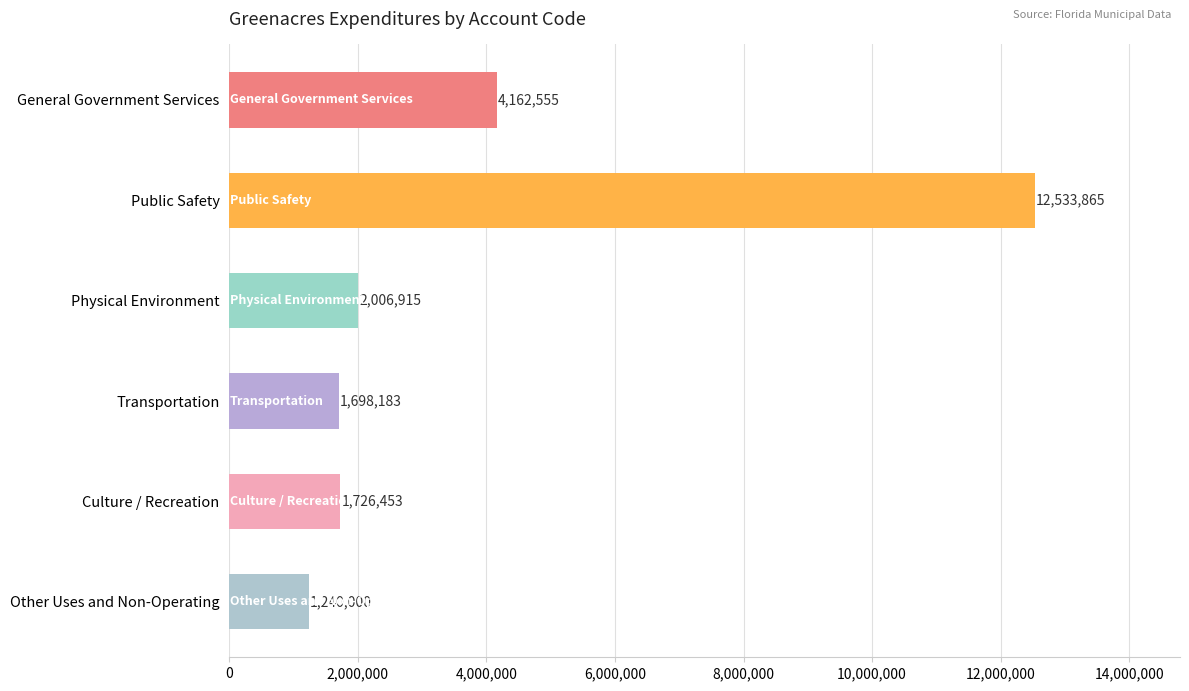

What is the average value?

3894662